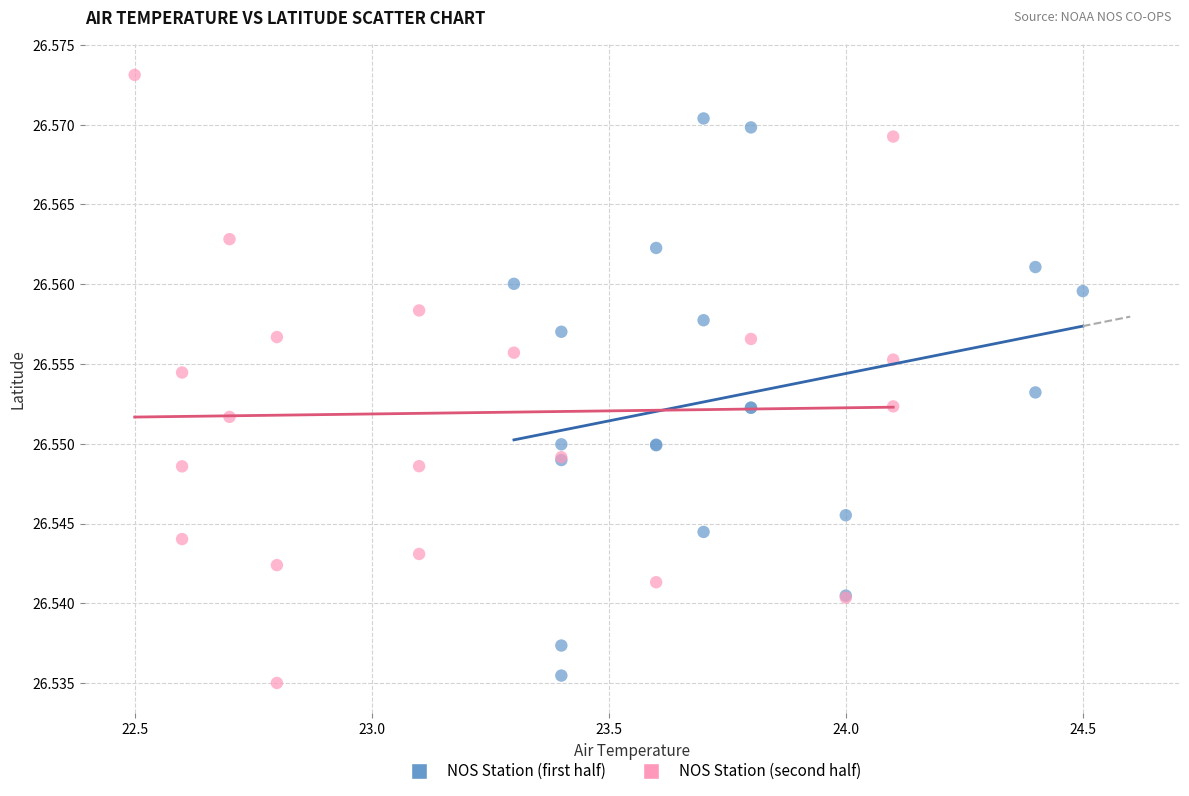

Which series contains the highest Y value?

NOS Station (second half)